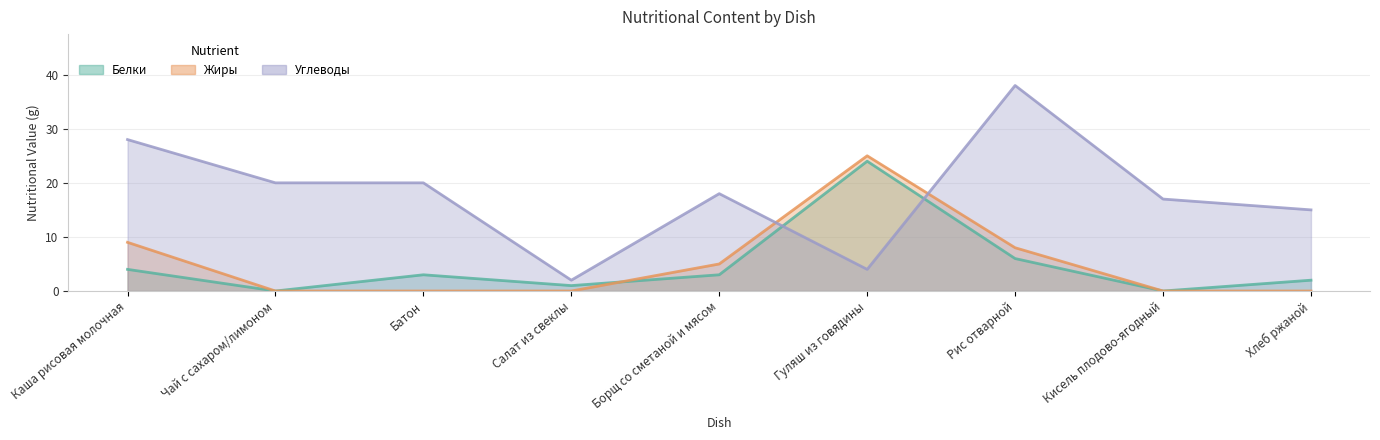

True or false: Углеводы has a value of 28 at Каша рисовая молочная.

True